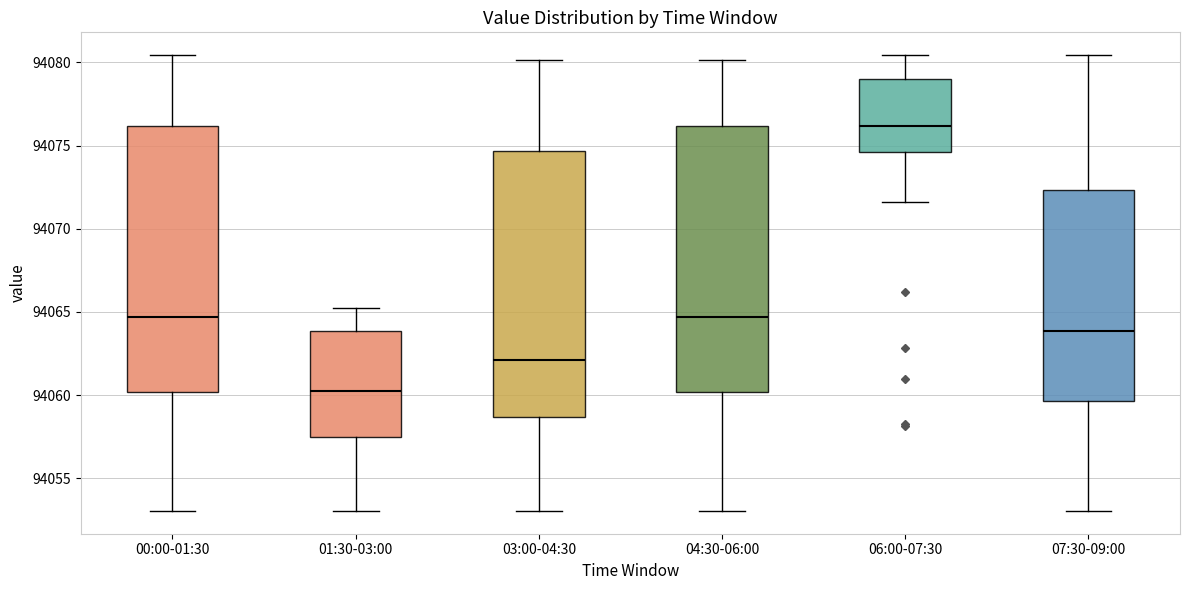

Where does the lower whisker of the box for 06:00-07:30 end on the y-axis? The values are not printed on the chart, so give them approximately, as read against the axis.

94071.5